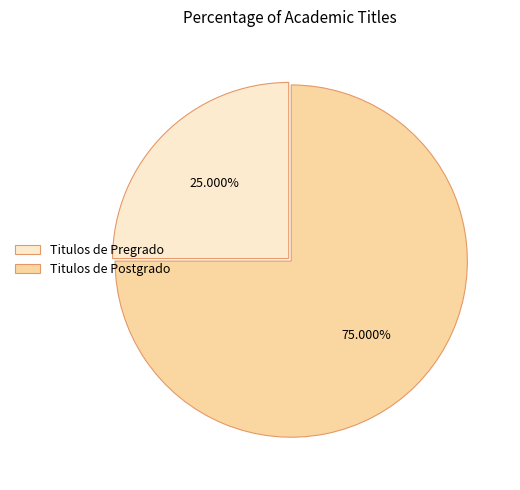

How many slices are in this pie chart?

2